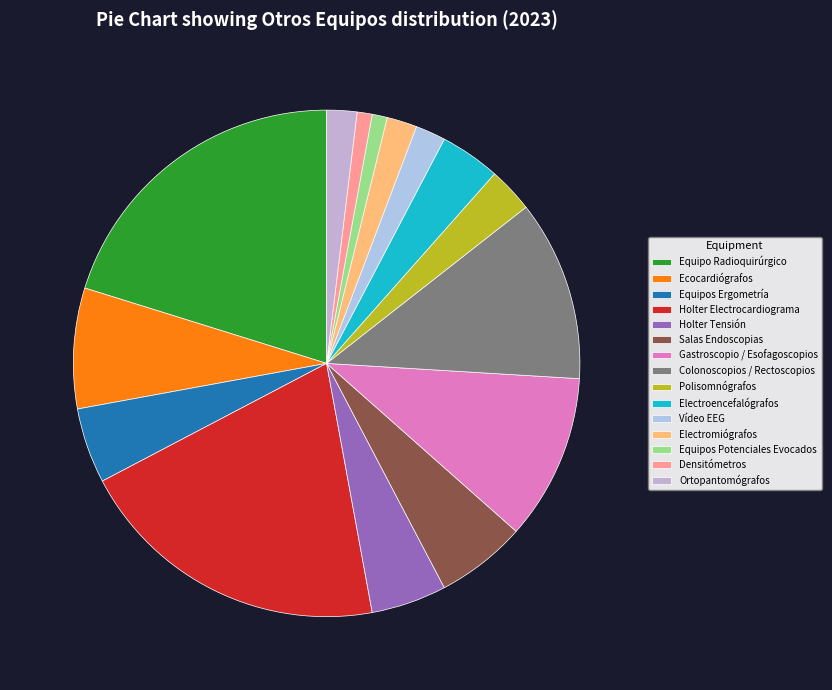

Does any single category account for the majority?

No